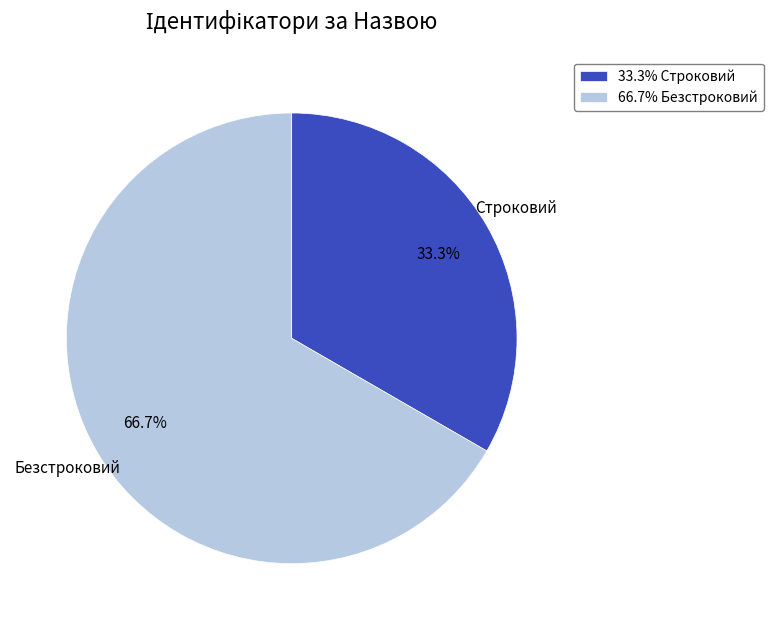

Approximately how many times larger is the value at 66.7% Безстроковий compared to 33.3% Строковий?

2.0